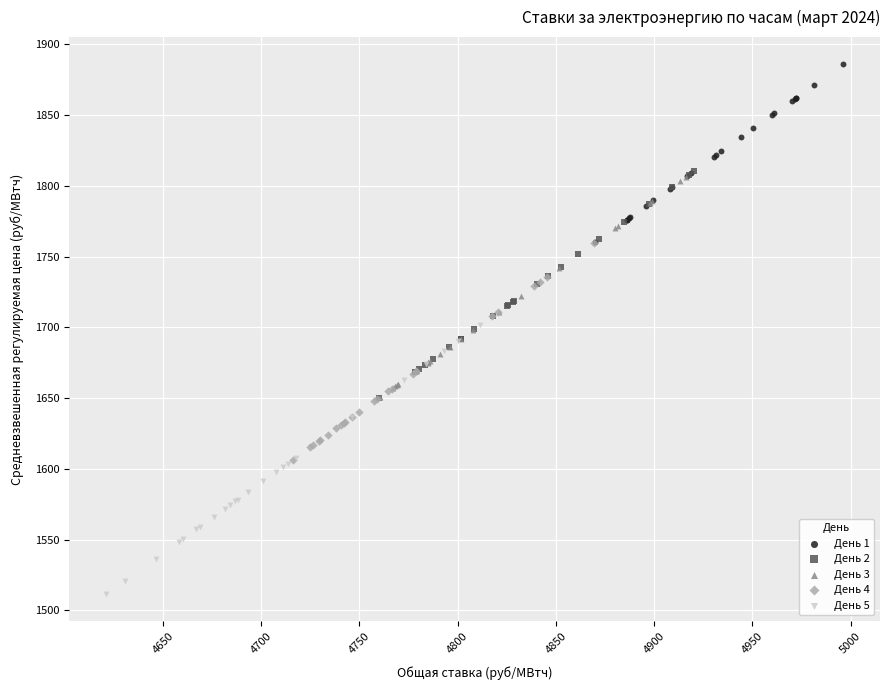

Which series contains the lowest Y value?

День 5